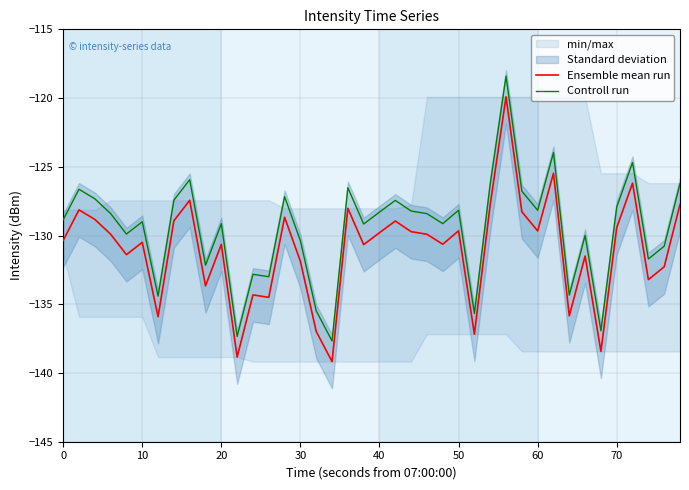

True or false: Controll run and Ensemble mean run cross at least once.

False